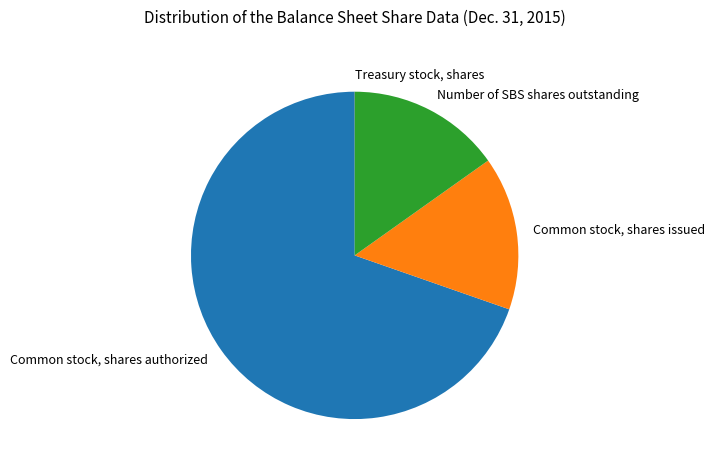

What is the majority slice?

Common stock, shares authorized